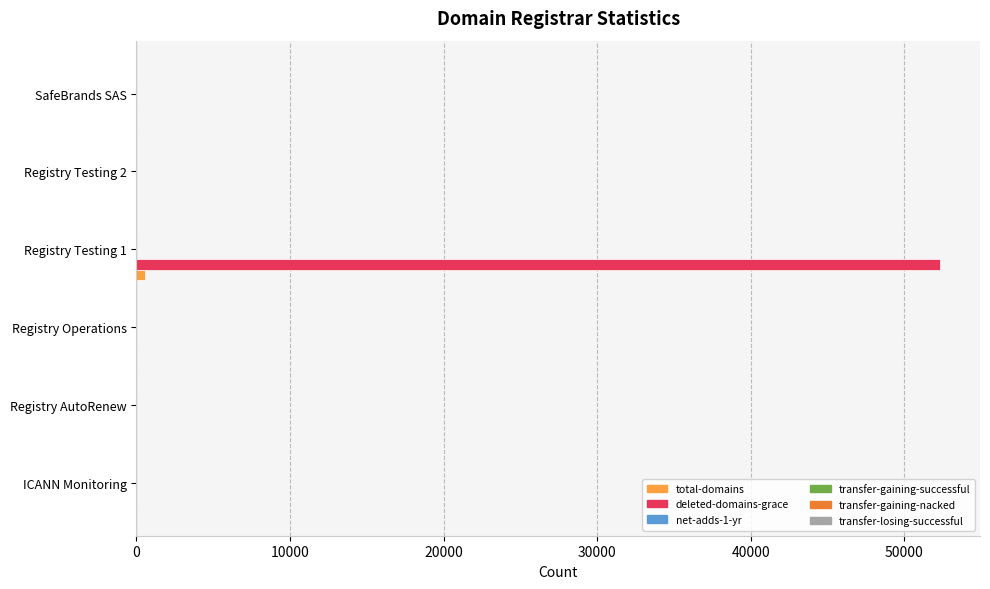

At which category is the sum across all series the highest?

Registry Testing 1